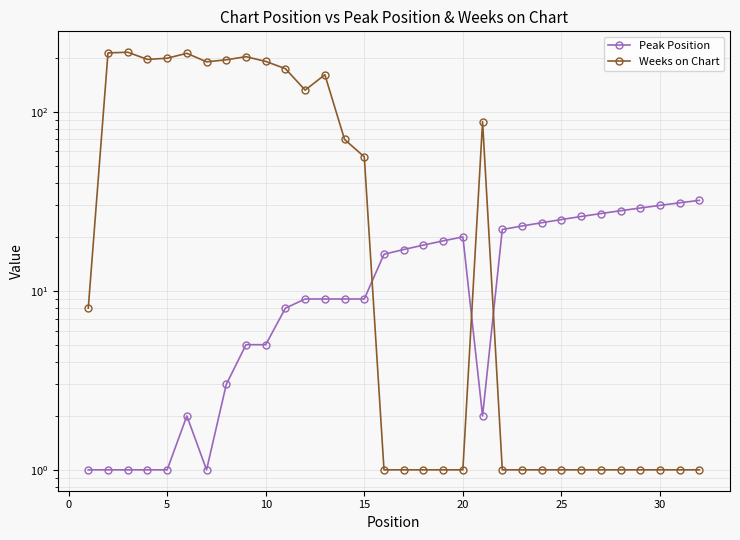

Which series has the widest spread of values?

Weeks on Chart